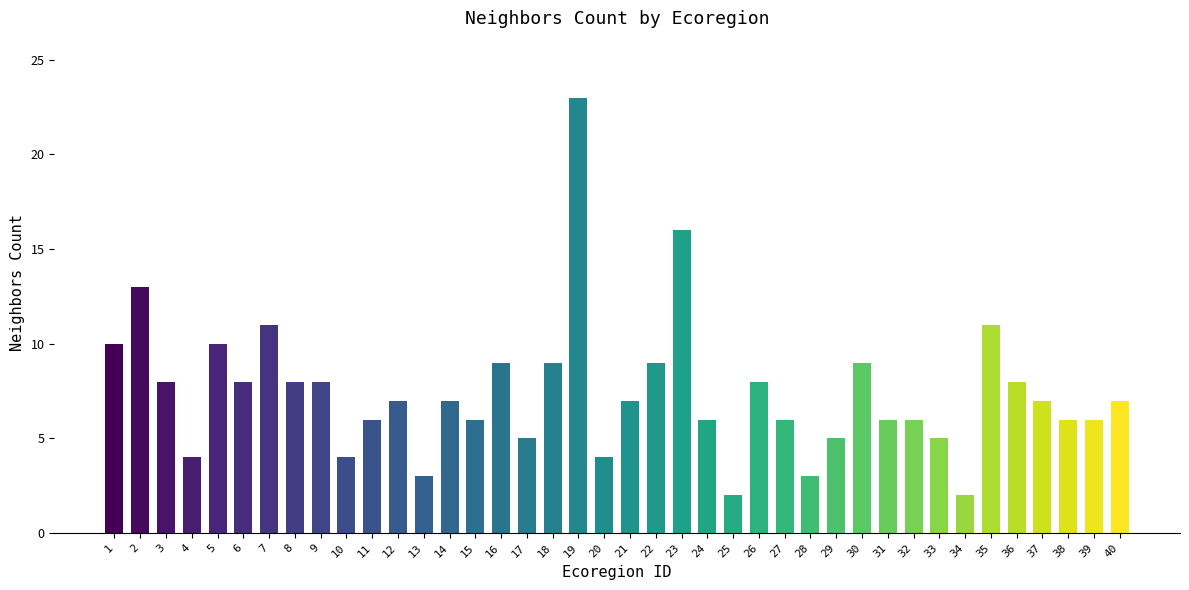

What is the change in value from 27 to 30?

+3